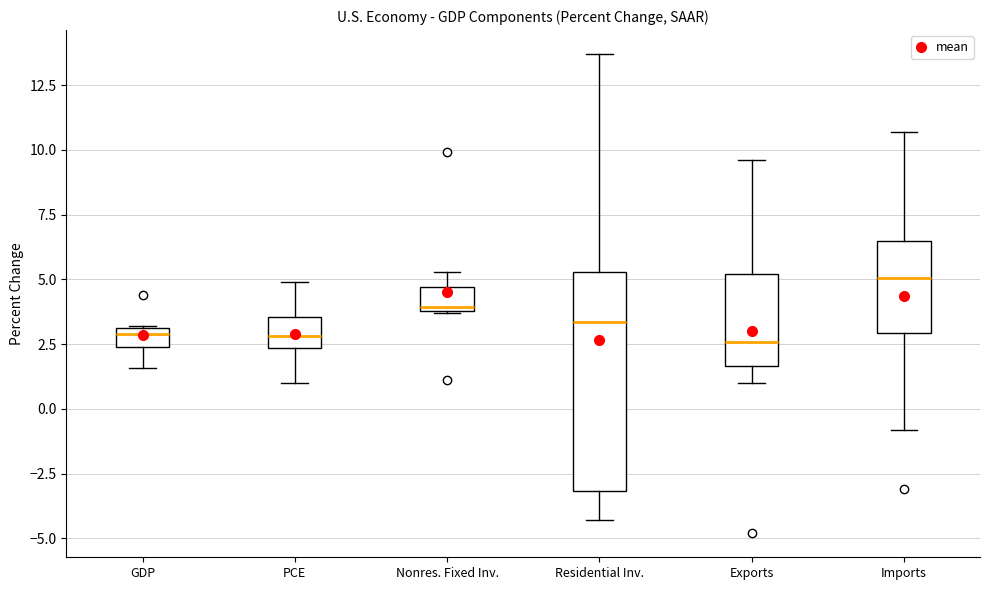

Reading left to right, transcribe this box plot: for each box, give where its median line is, the range the box spans, and where its two whiskers end, as read against the y-axis. The values are not printed on the chart, so give them approximately, as read against the axis.

GDP: median 3.0 (just below the box's upper edge), box 2.5 to 3.0, whiskers 1.5 to 3.0
PCE: median 3.0, box 2.5 to 3.5, whiskers 1.0 to 5.0
Nonres. Fixed Inv.: median 4.0 (just above the box's lower edge), box 4.0 to 4.5, whiskers 3.5 to 5.5
Residential Inv.: median 3.5, box -3.0 to 5.5, whiskers -4.5 to 13.5
Exports: median 2.5, box 1.5 to 5.0, whiskers 1.0 to 9.5
Imports: median 5.0, box 3.0 to 6.5, whiskers -1.0 to 10.5